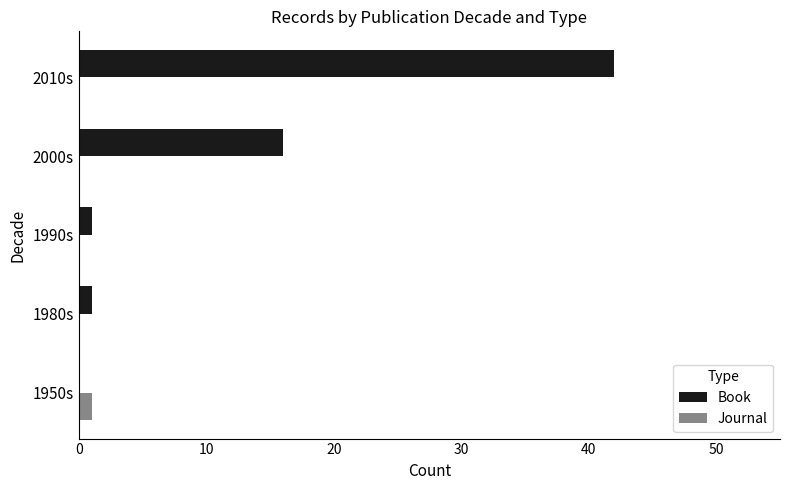

Which series changed the most between 1950s and 2000s?

Book